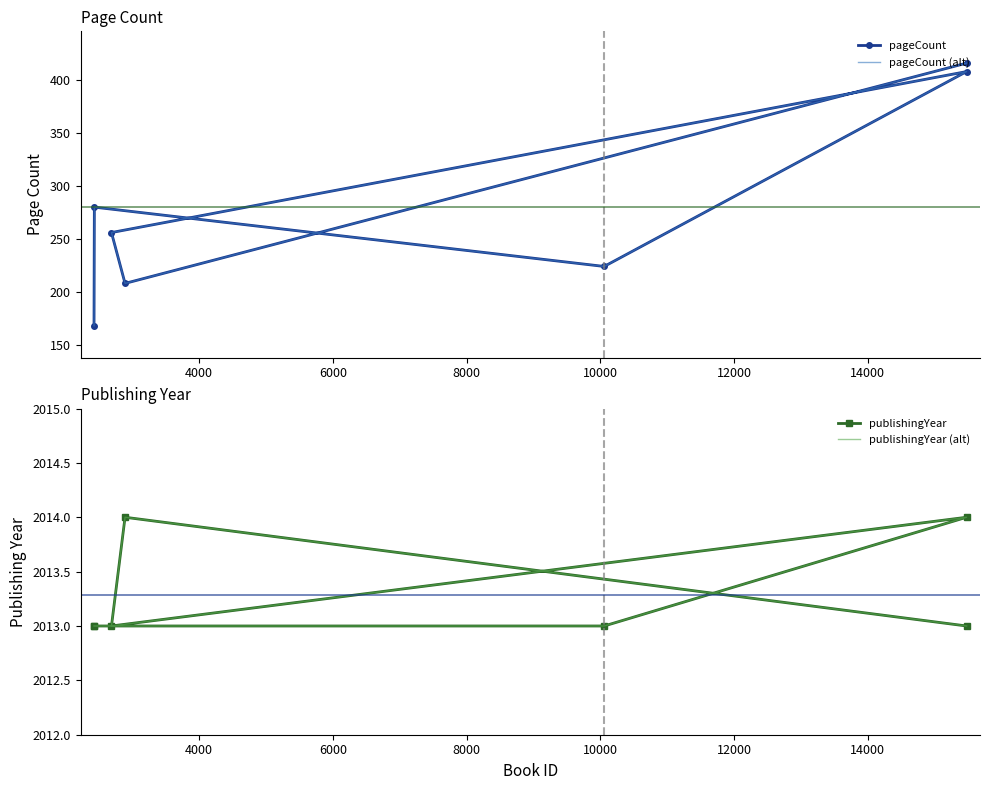

The pageCount (alt) series shows 239 at 14000. True or false?

False